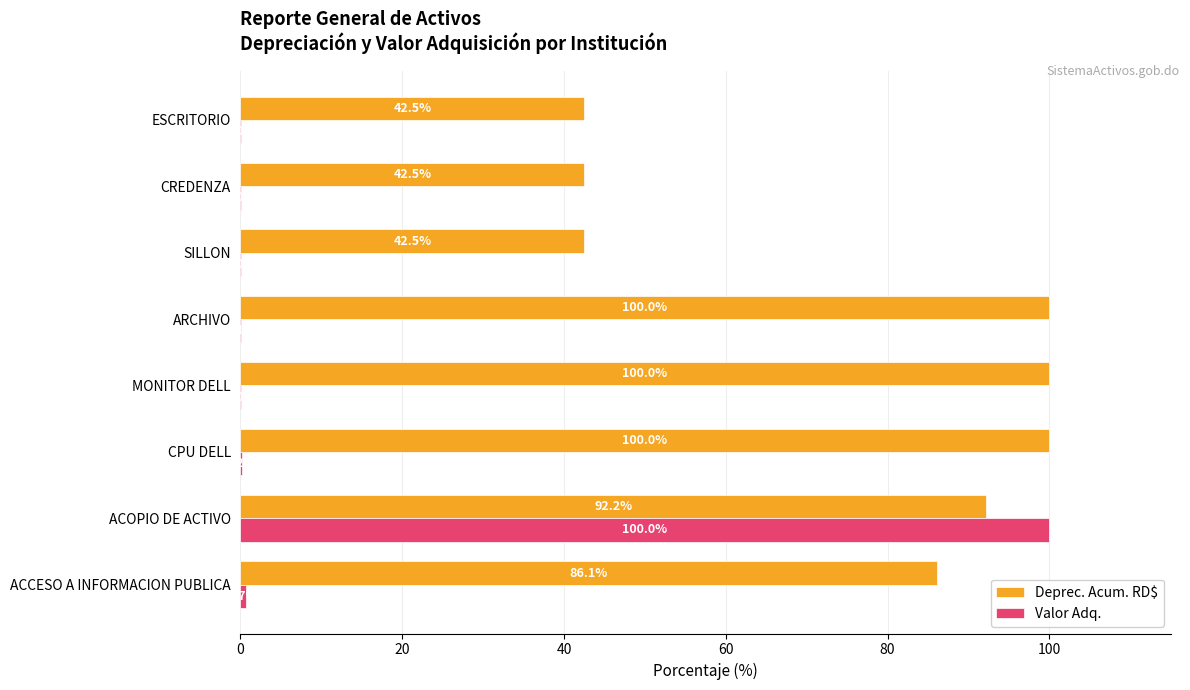

Is the value of Valor Adq. at SILLON greater than the value of Deprec. Acum. RD$ at CREDENZA?

No